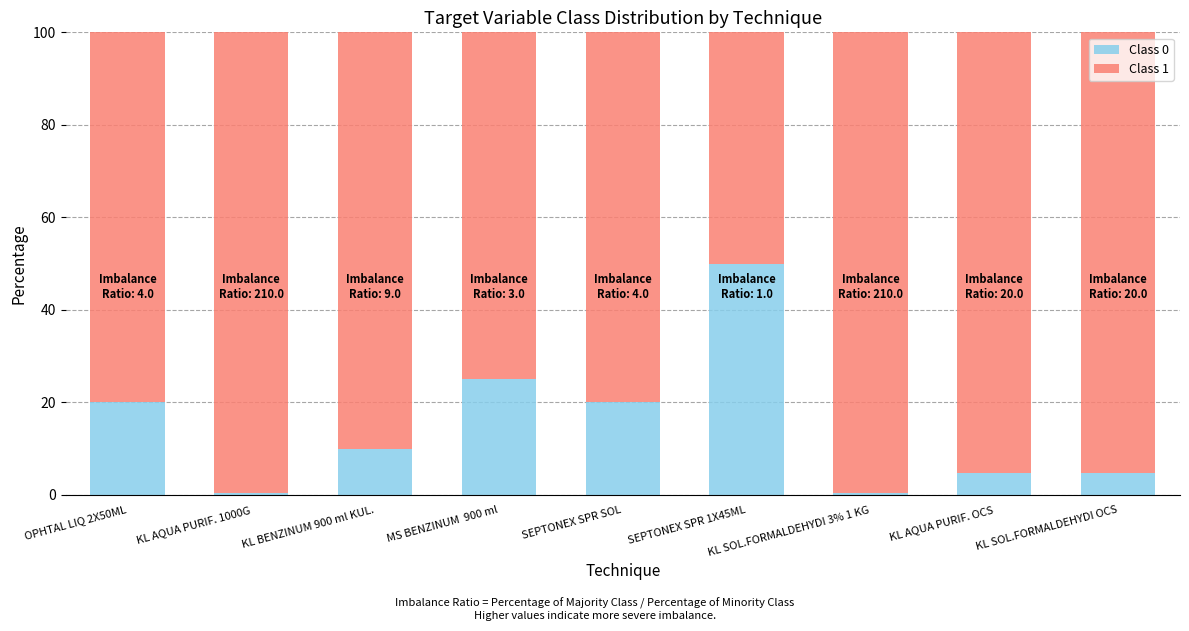

True or false: Class 0 has a value of 0.5 at KL AQUA PURIF. 1000G.

True